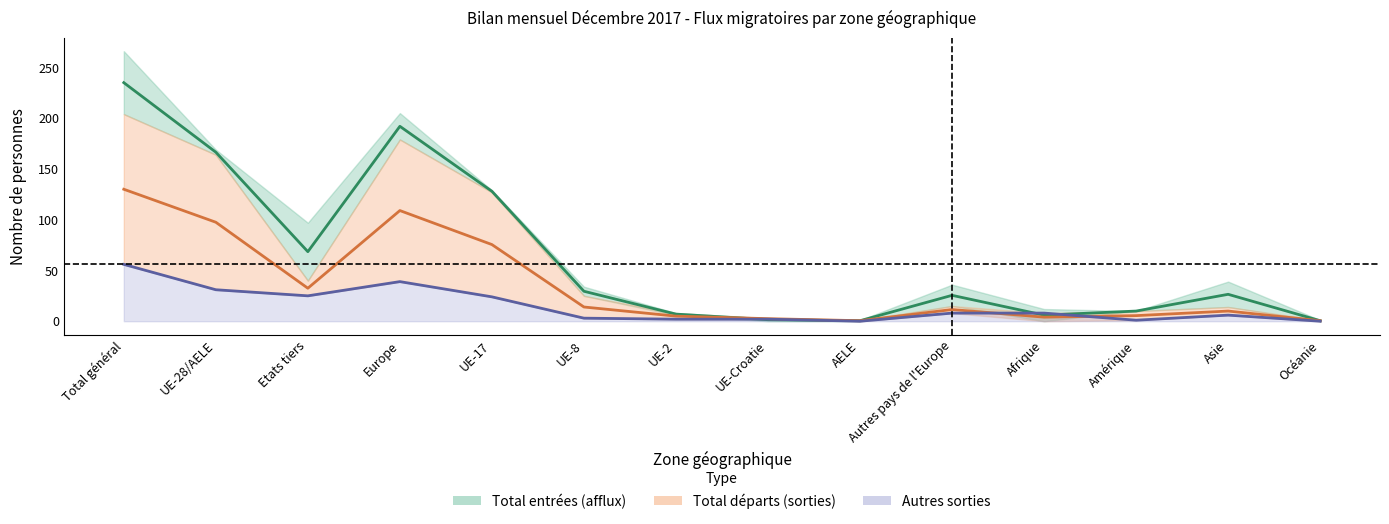

What is the sum of all Total entrées values?

897.0